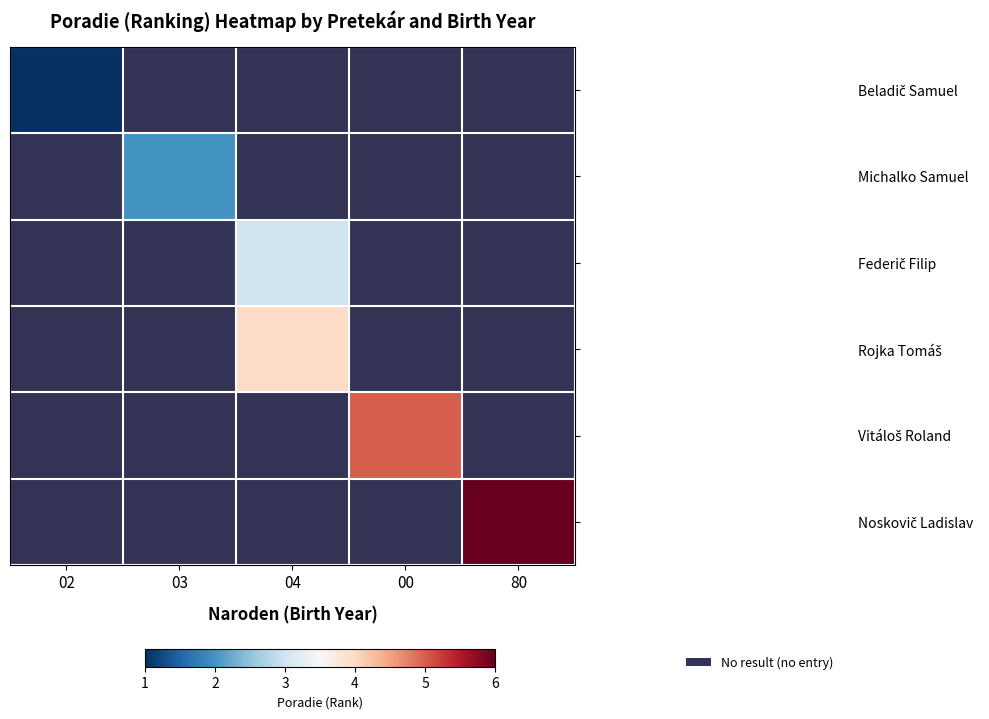

At which category does the chart reach its peak across all series?

80